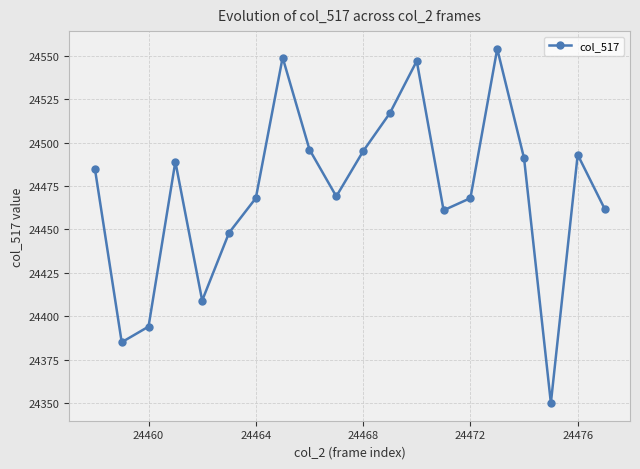

Reading right to left, transcribe all the data shown in this chart.

24462	24493	24350	24491	24554	24468	24461	24547	24517	24495	24469	24496	24549	24468	24448	24409	24489	24394	24385	24485